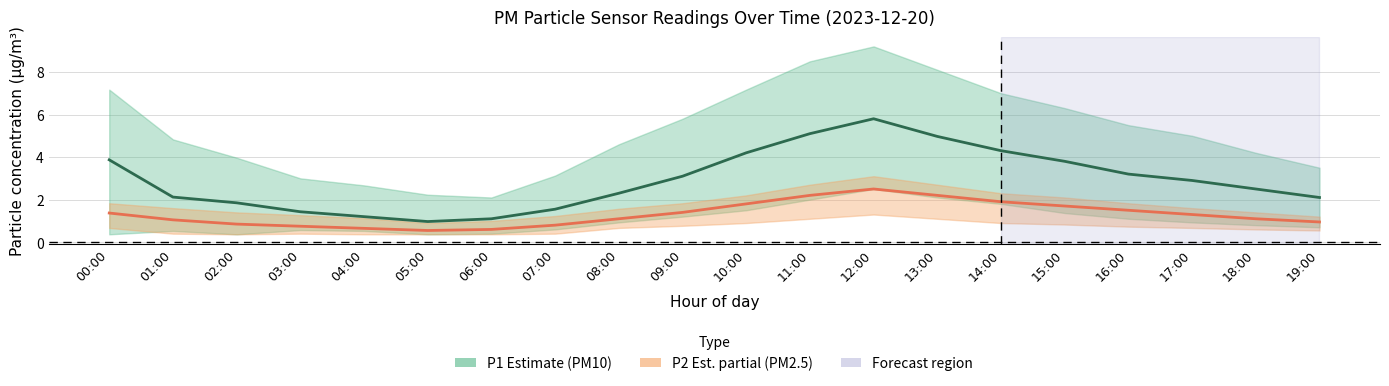

Is it true that P1 (PM10) equals 1.1 at 14:00?

False